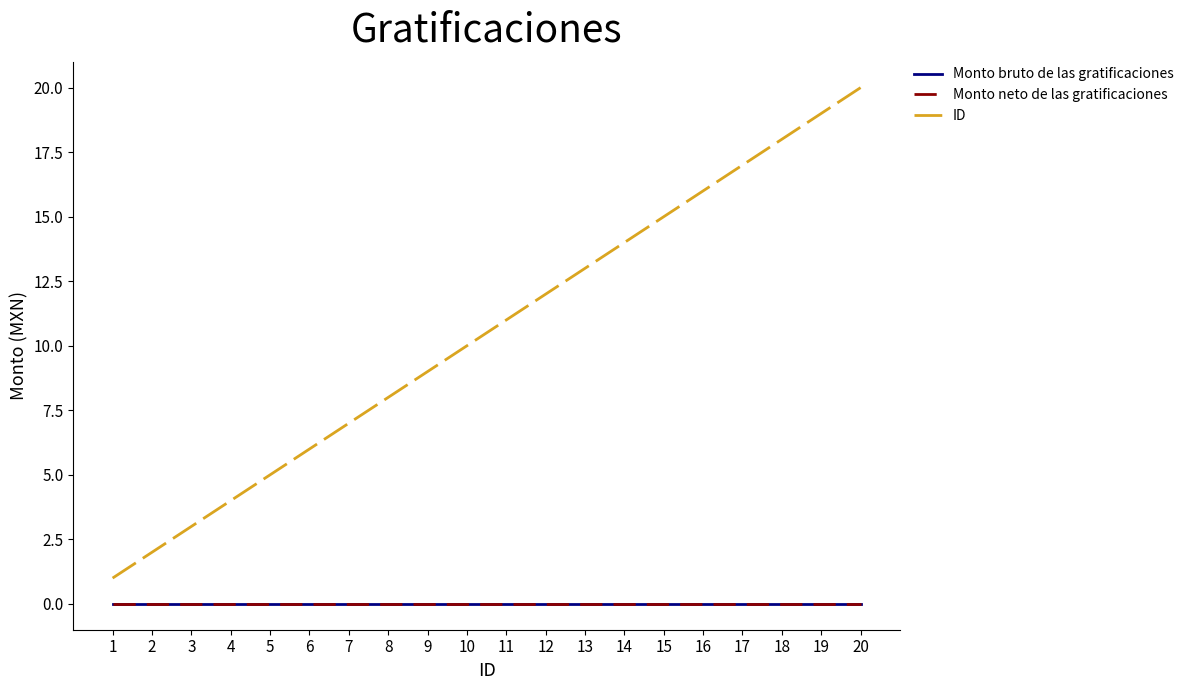

Which has a higher value, 13 or 6?

13